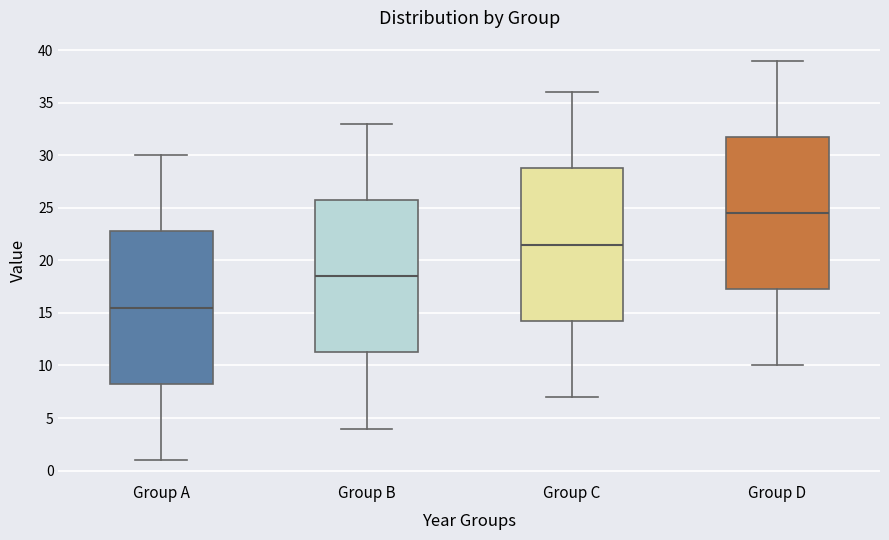

Reading left to right, transcribe this box plot: for each box, give where its median line is, the range the box spans, and where its two whiskers end, as read against the y-axis. The values are not printed on the chart, so give them approximately, as read against the axis.

Group A: median 15.5, box 8.5 to 23.0, whiskers 1.0 to 30.0
Group B: median 18.5, box 11.5 to 26.0, whiskers 4.0 to 33.0
Group C: median 21.5, box 14.5 to 29.0, whiskers 7.0 to 36.0
Group D: median 24.5, box 17.5 to 32.0, whiskers 10.0 to 39.0